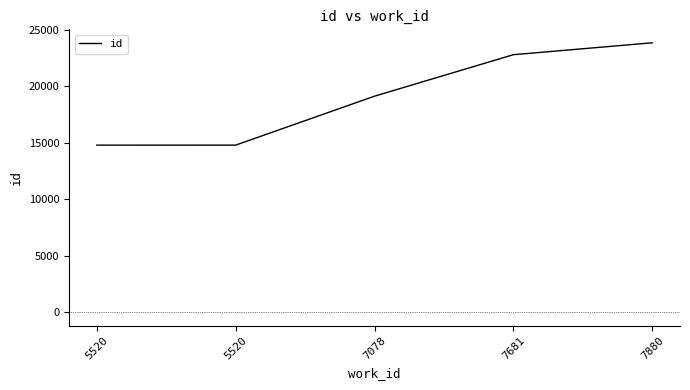

What is the minimum value shown in the chart?

14782